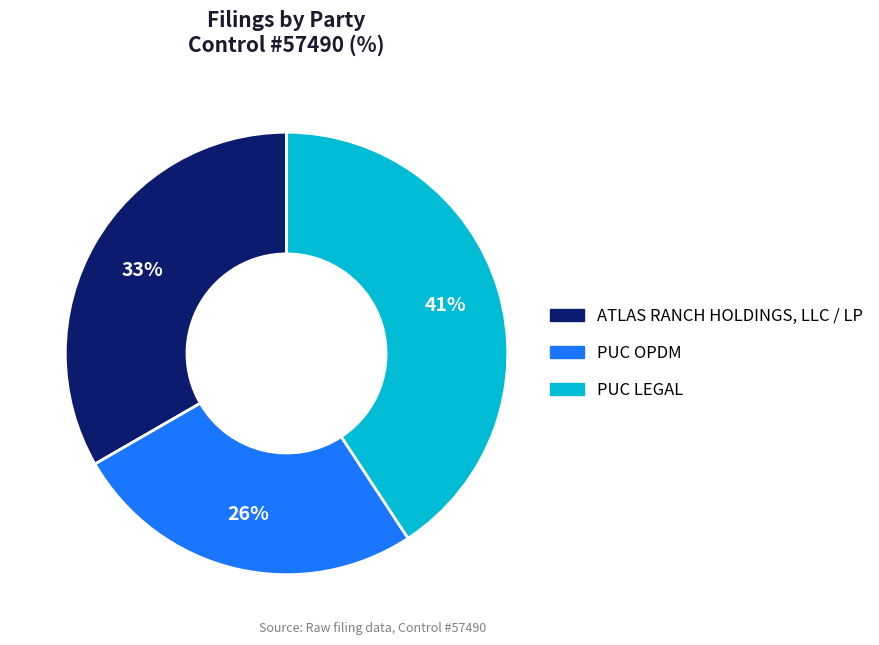

Is the sum of ATLAS RANCH HOLDINGS, LLC / LP and PUC OPDM greater than half?

Yes